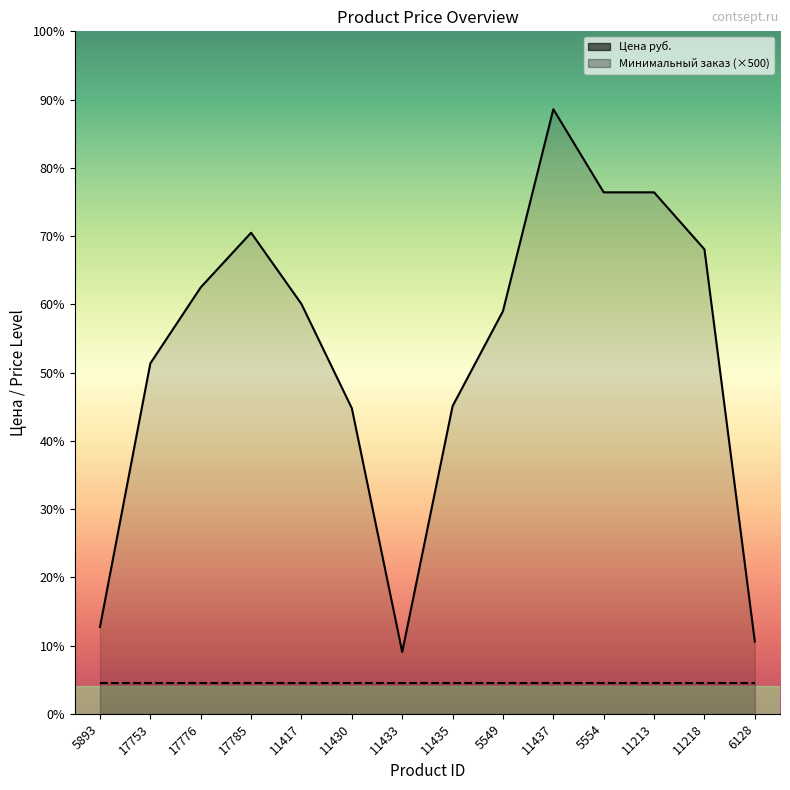

Reading left to right, transcribe all the data shown in this chart.

5893=1399	17753=5648	17776=6873	17785=7754	11417=6605	11430=4925	11433=996	11435=4959	5549=6490	11437=9745	5554=8405	11213=8405	11218=7486	6128=1164